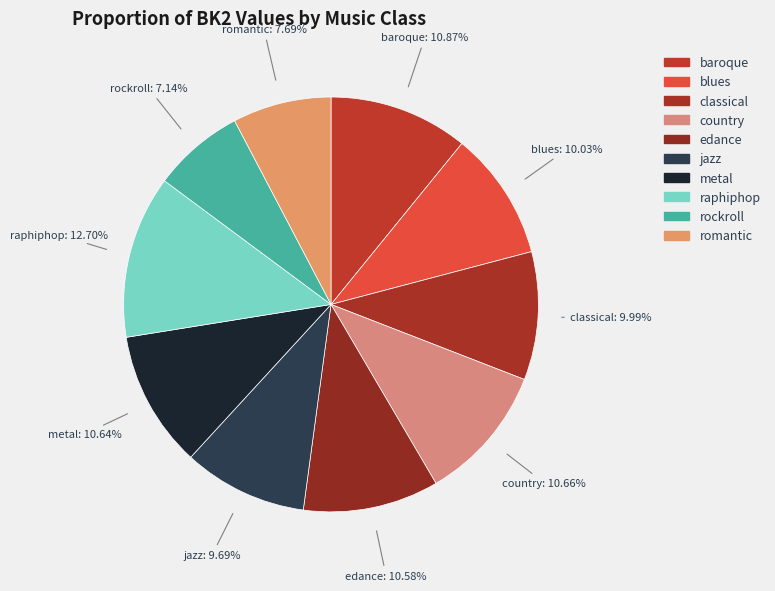

How many slices are in this pie chart?

10